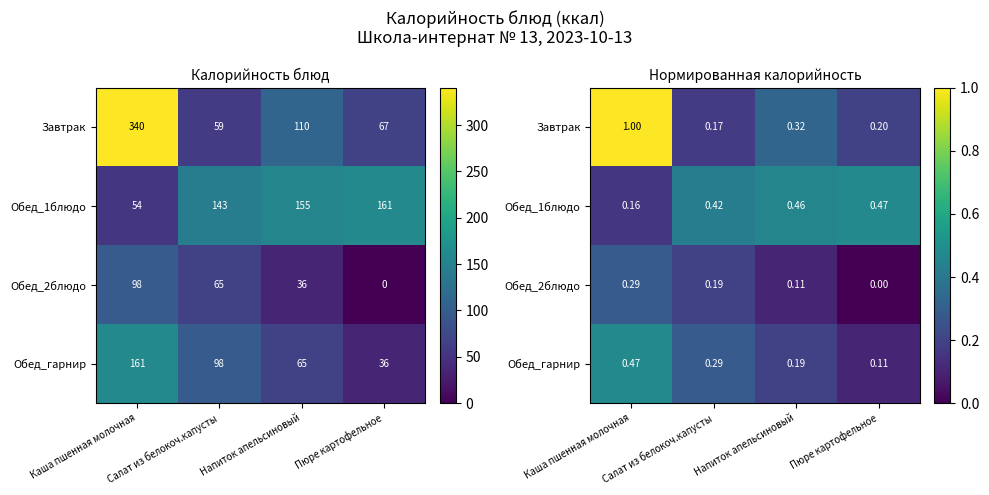

Which series changed the most between Напиток апельсиновый and Пюре картофельное?

Завтрак